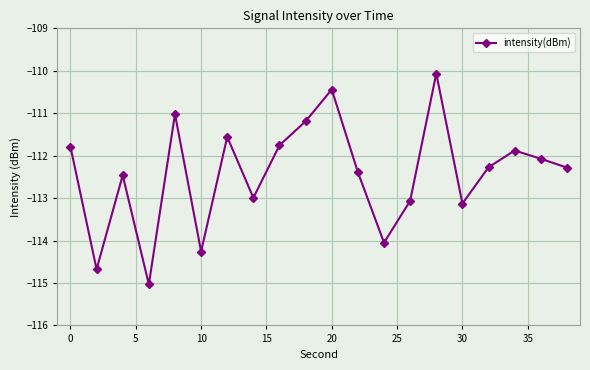

What is the greatest value displayed?

-110.1